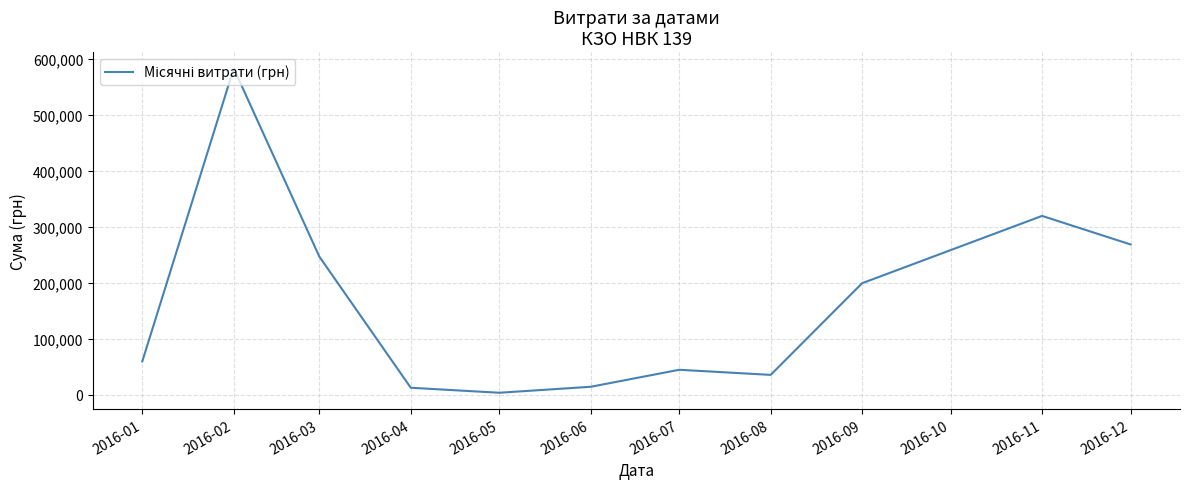

What is the difference between the maximum and minimum values?

580399.0